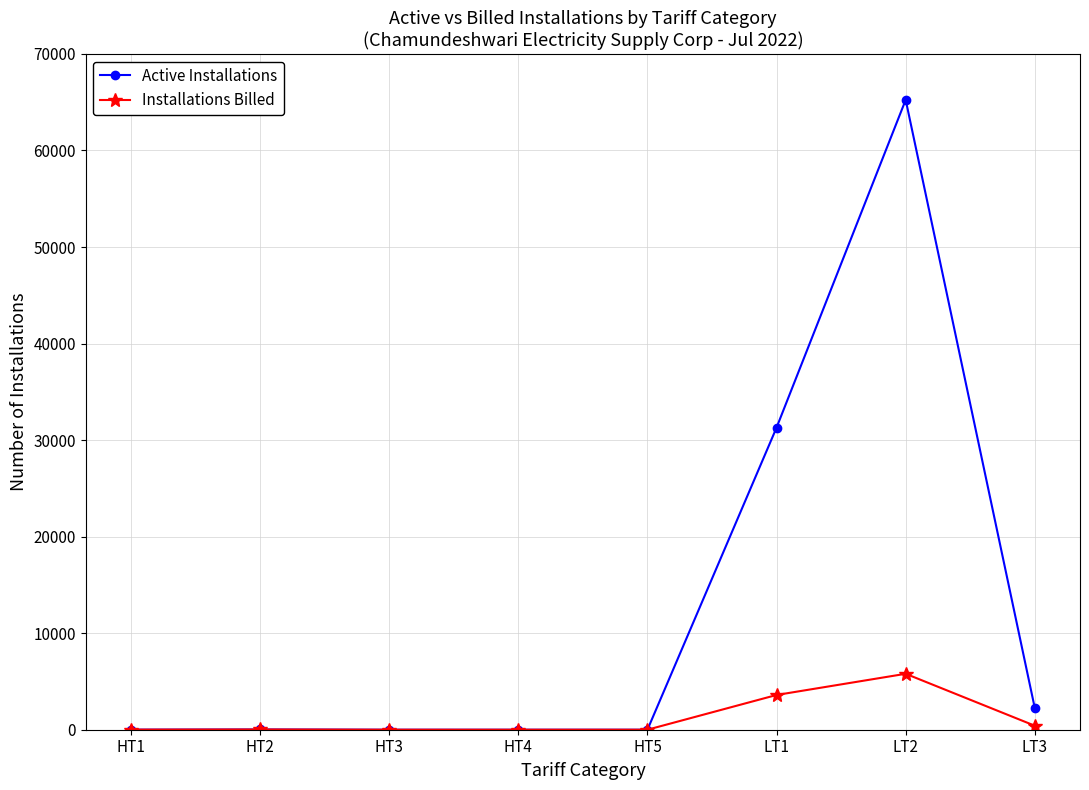

At which label does Installations Billed reach its peak?

LT2